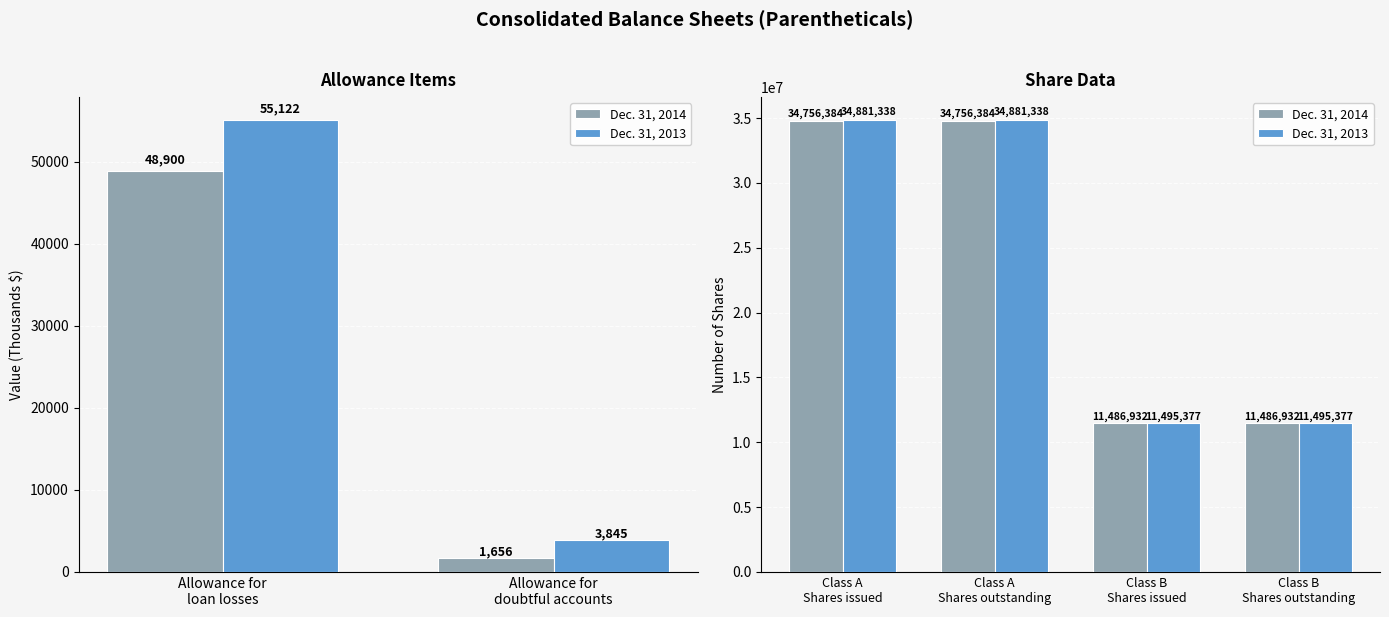

What is the maximum value for Dec. 31, 2013?

34881338